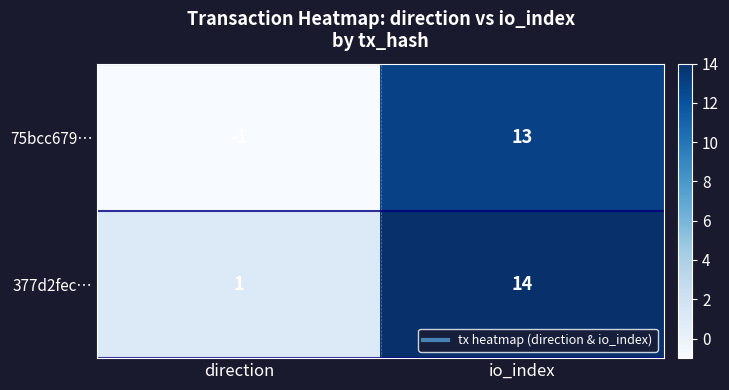

Is it true that 377d2fec… equals 1 at direction?

True